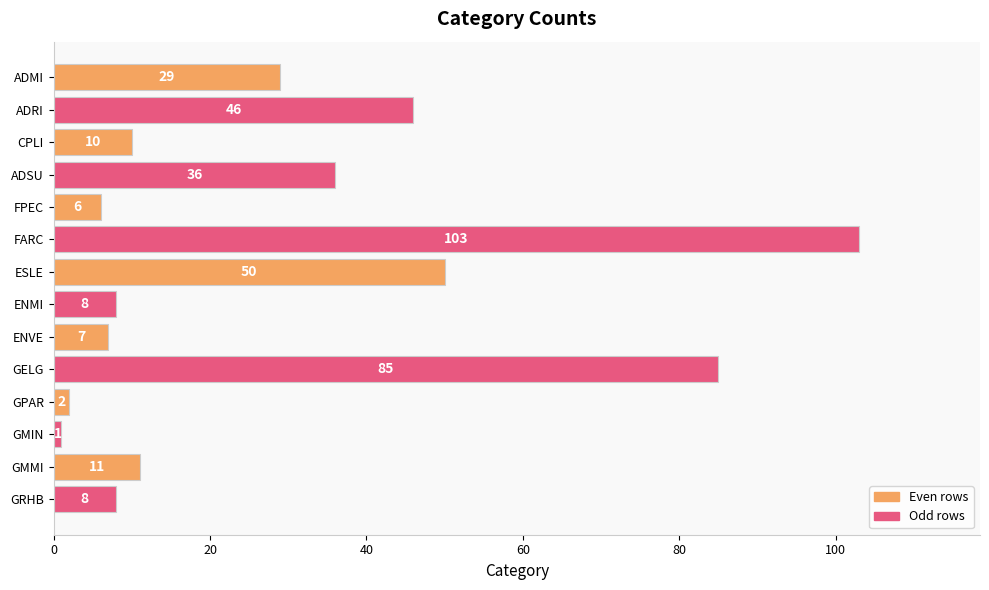

How many bars are there in total?

14